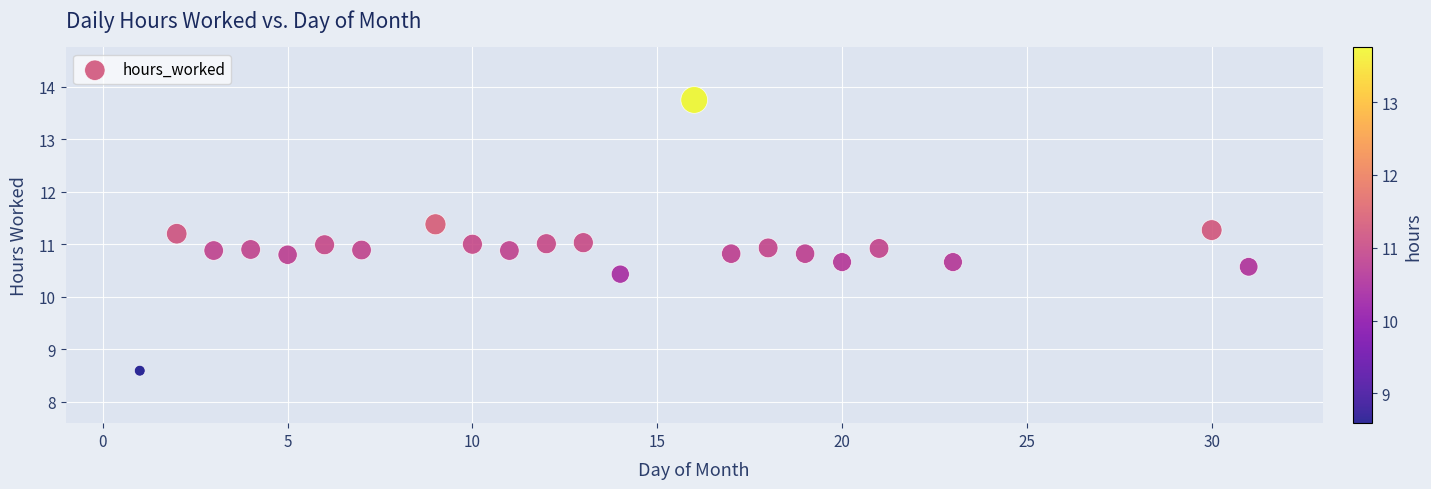

What is the range of X values (max minus min)?

30.0